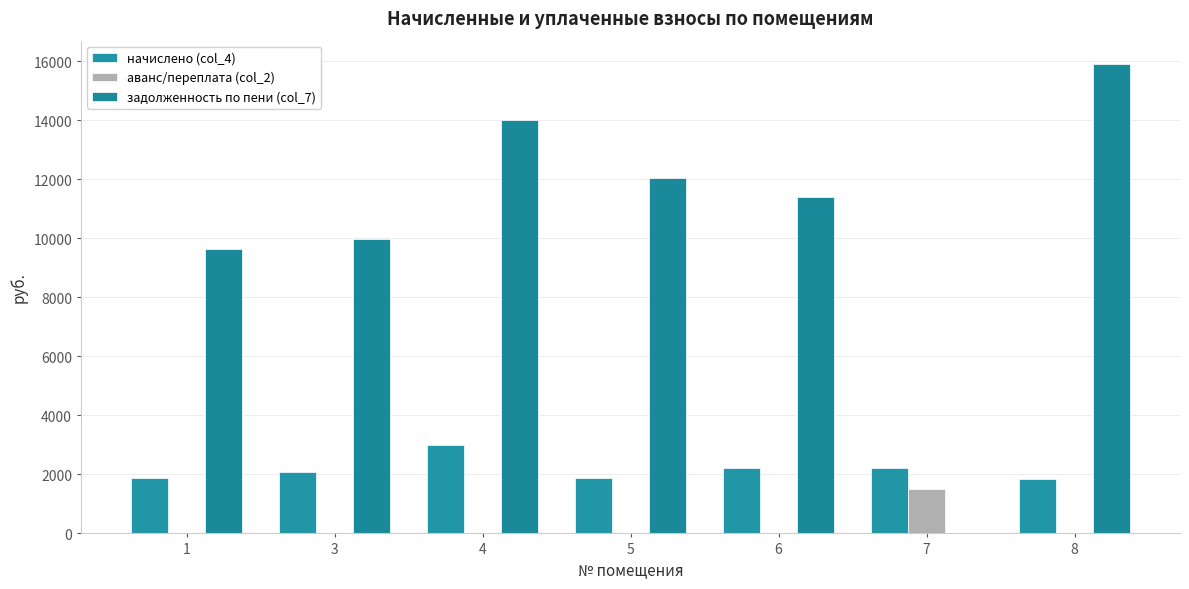

How many groups of bars are there?

7